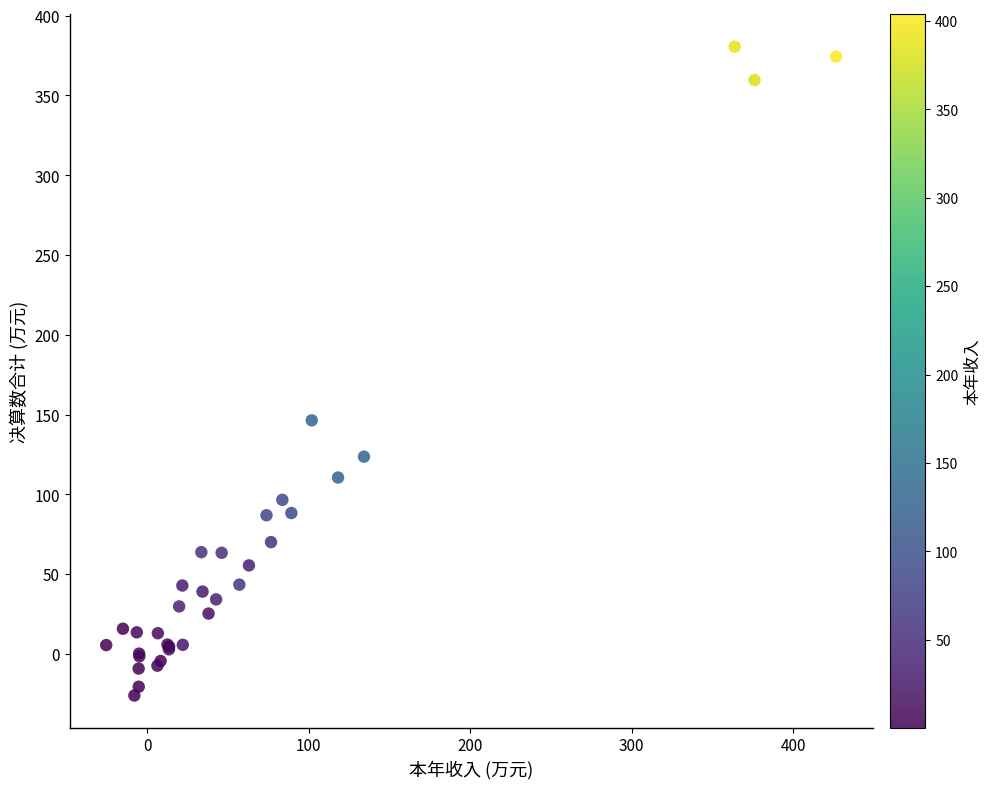

What Y value in the scatter plot is closest to 177?

146.4